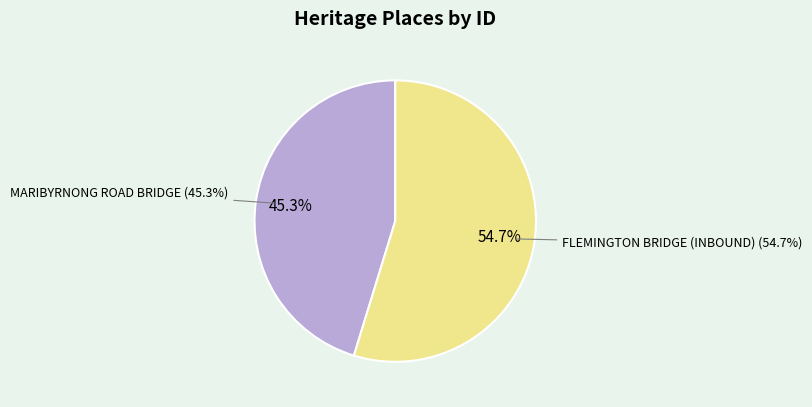

Which slice is the largest?

FLEMINGTON BRIDGE (INBOUND)